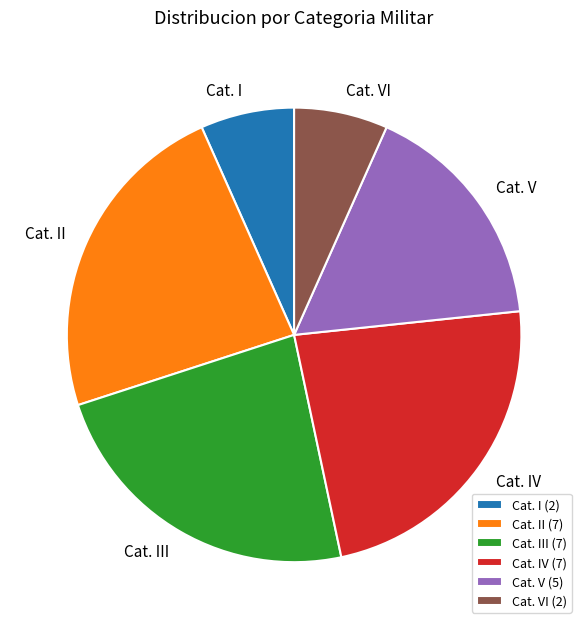

Does Cat. VI account for over 50% of the chart?

No